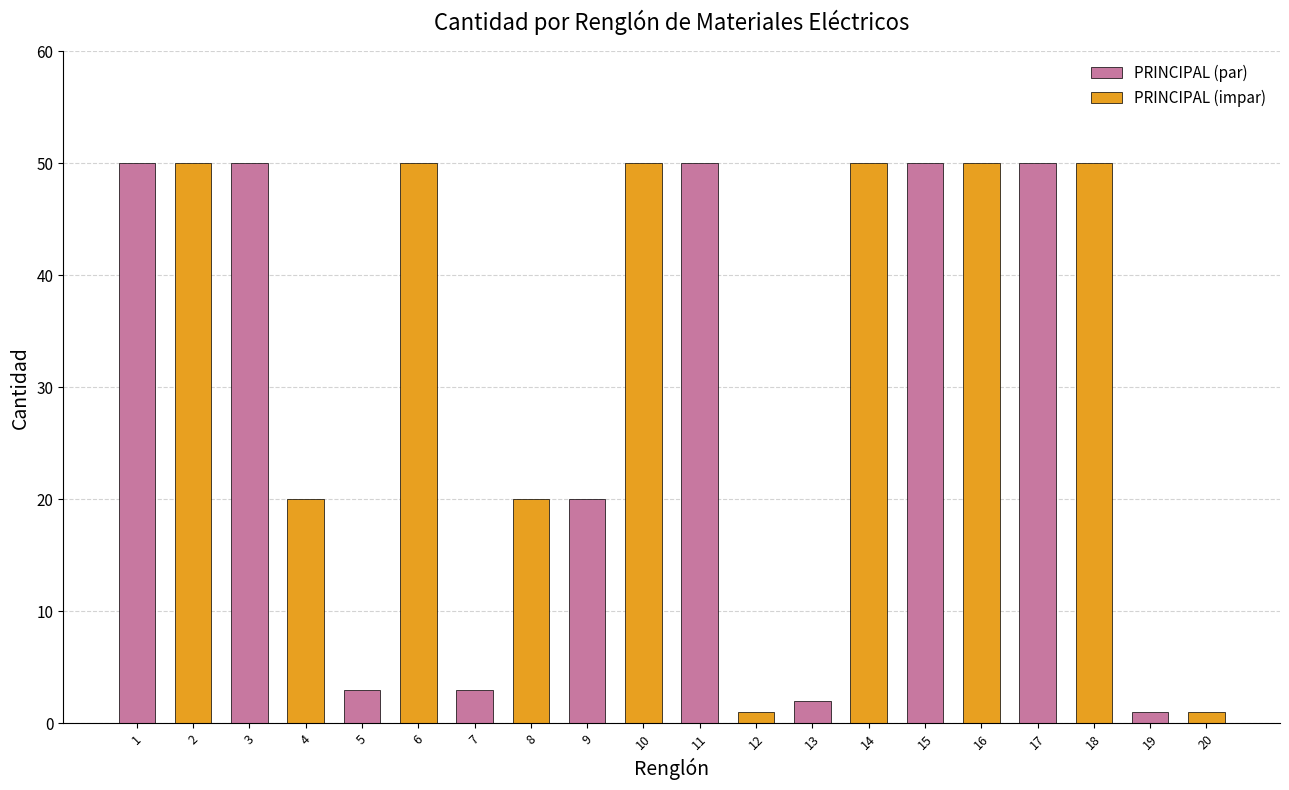

What is the average value?

31